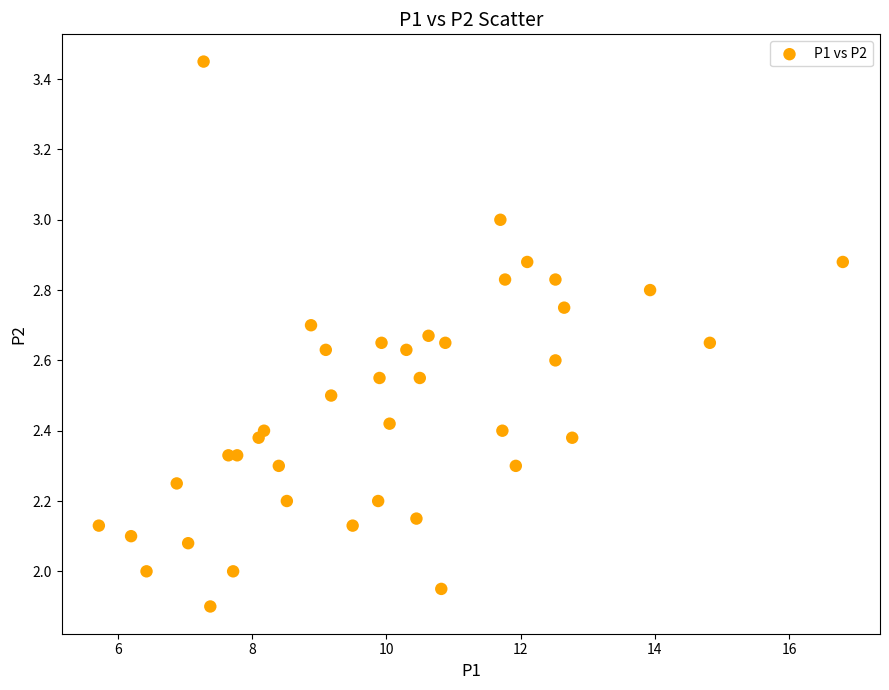

What is the range of X values (max minus min)?

11.1